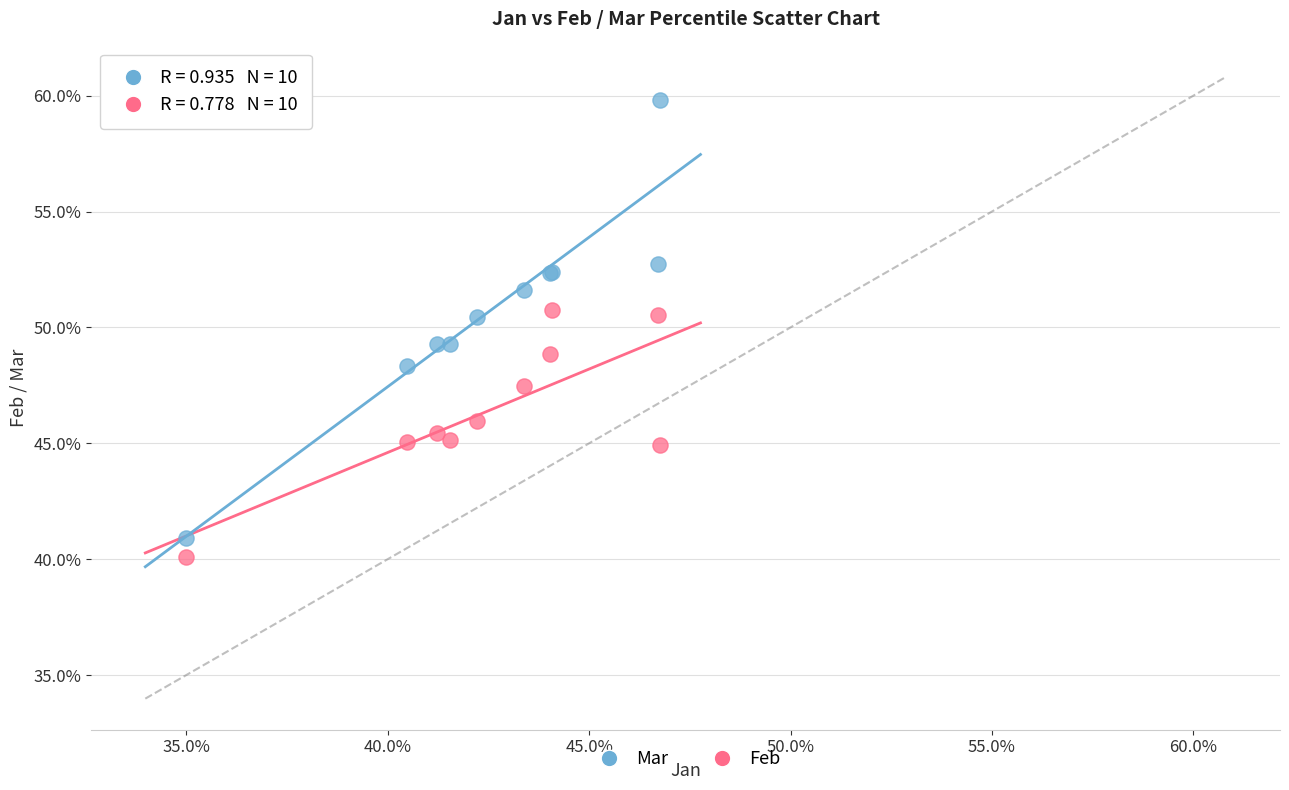

What are all the series names shown in the legend?

Mar, Feb